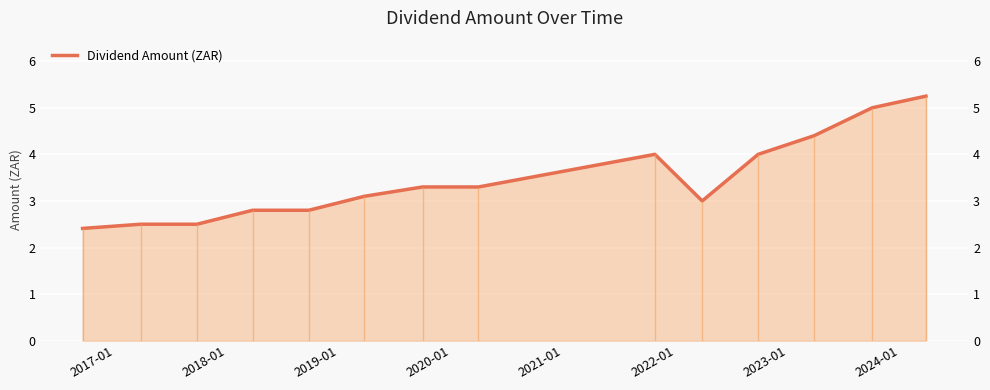

The chart shows a value of 6.6 at 2024-01. True or false?

False